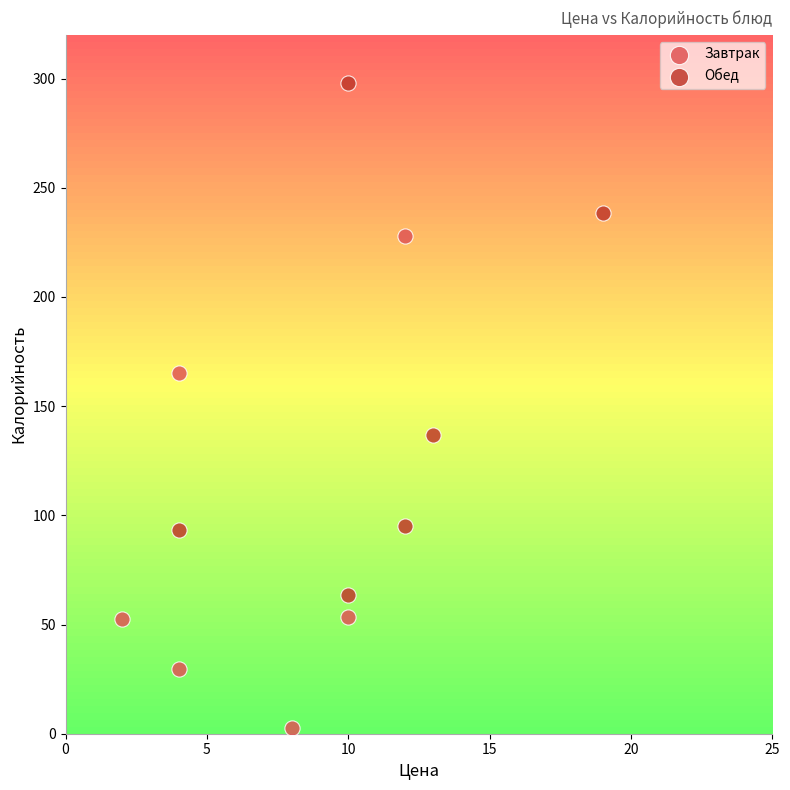

Which series reaches the maximum Y coordinate?

Обед